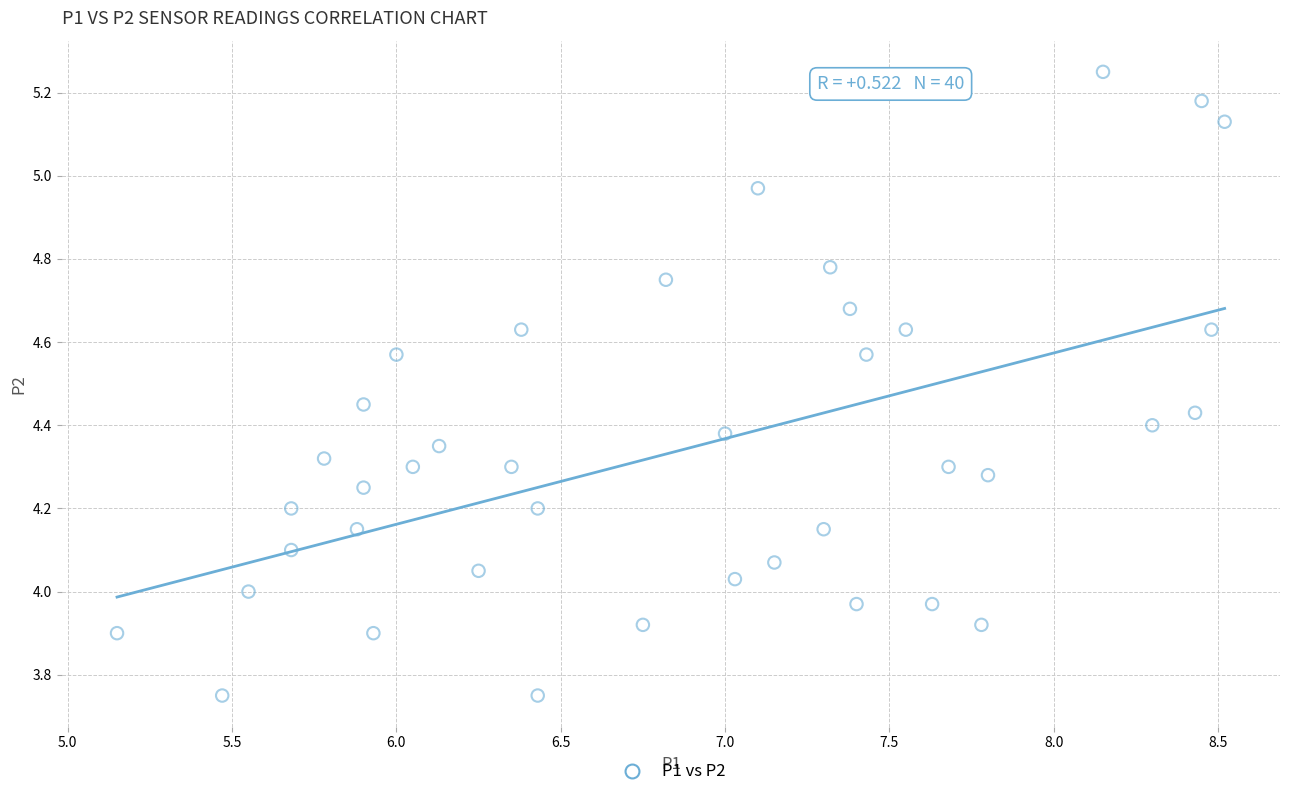

What is the range of Y values (max minus min)?

1.5